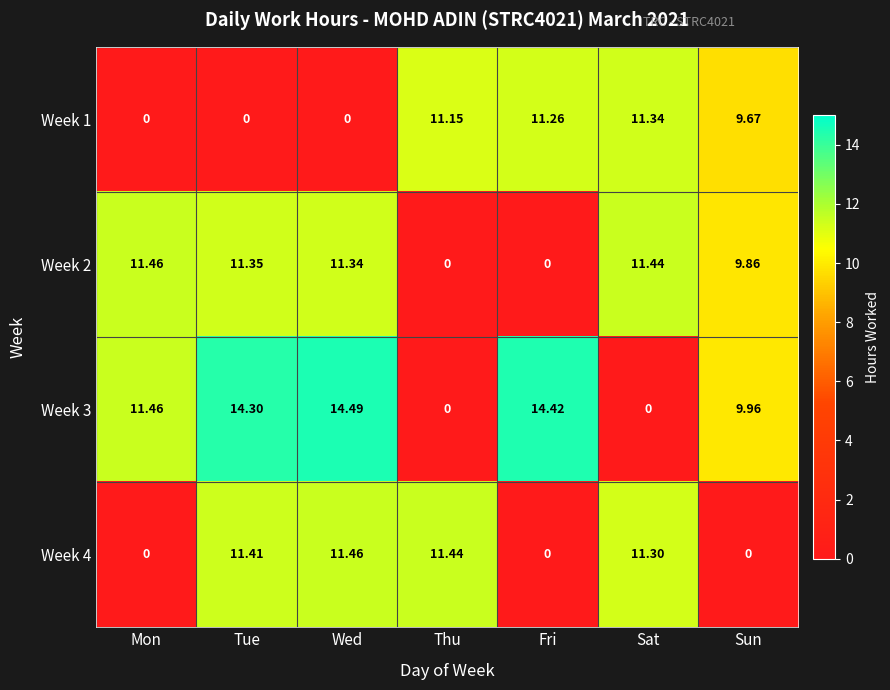

At which category is the sum across all series the highest?

Wed